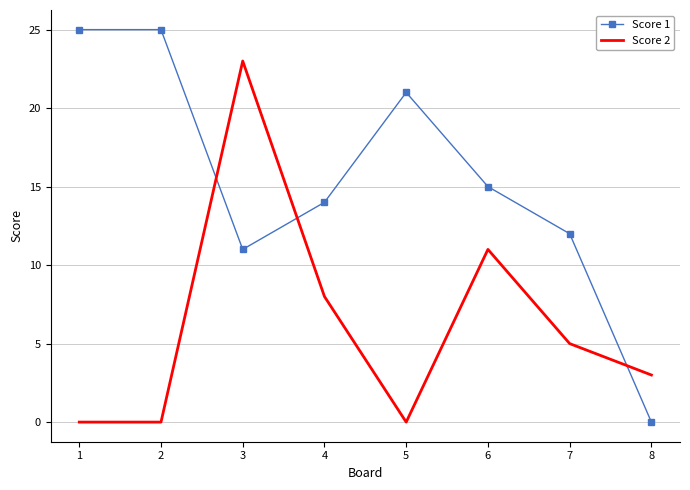

Rank the series by their average value, from highest to lowest.

Score 1, Score 2